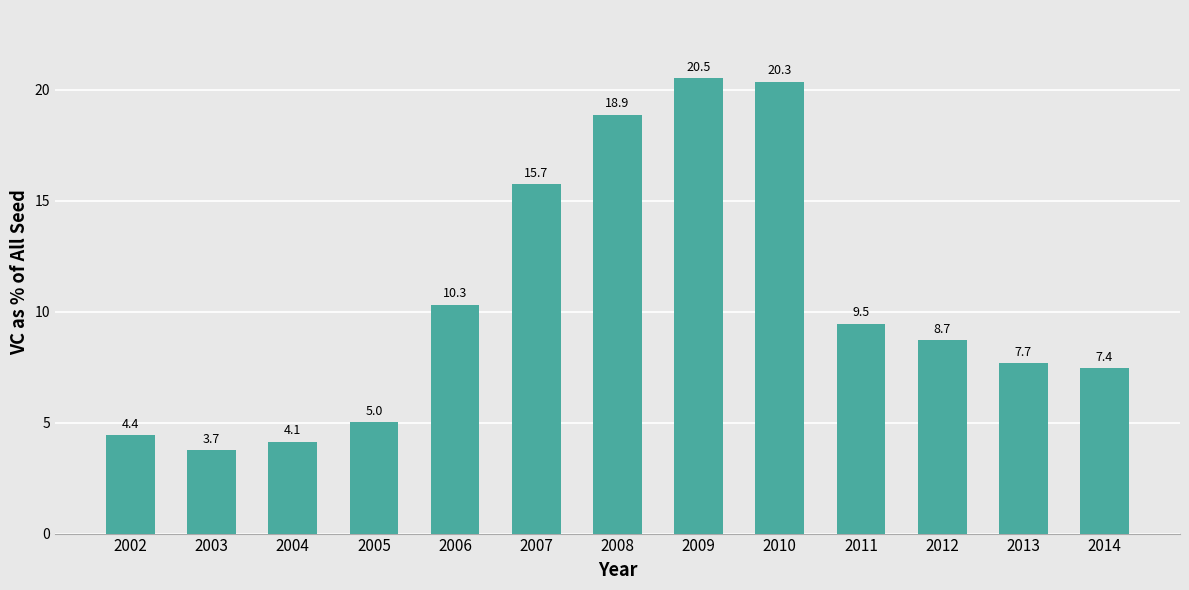

What is the change in value from 2002 to 2009?

+16.1